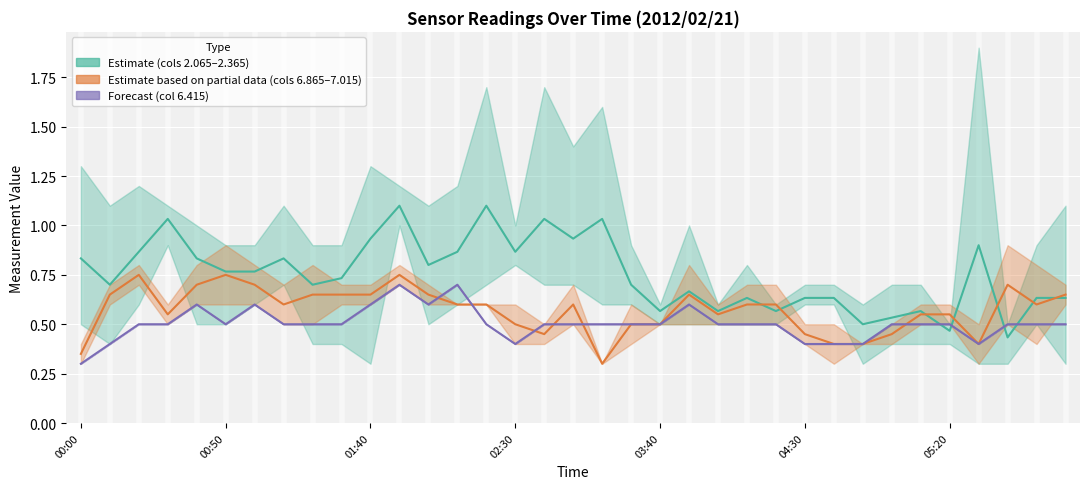

True or false: Col 6.415 (Forecast) mean has a value of 0.6 at 00:50.

False